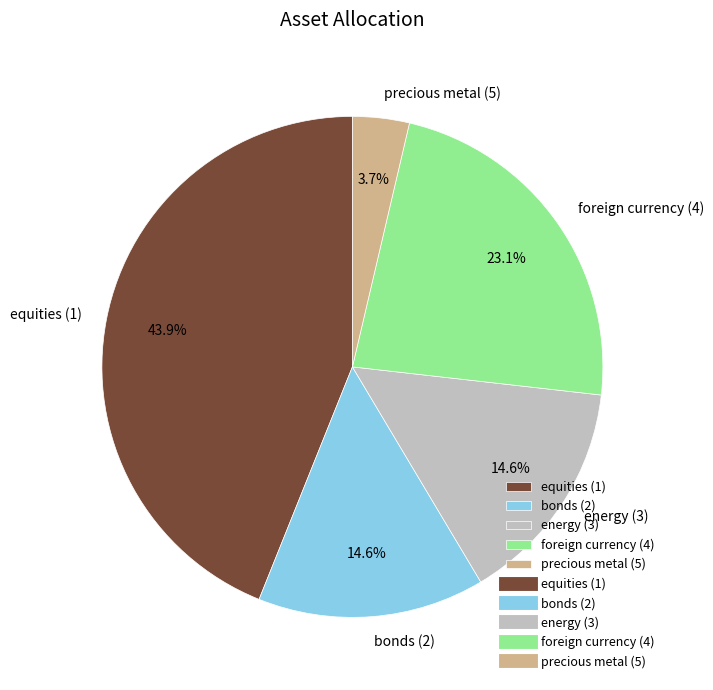

What is the largest slice in the pie chart?

equities (1)